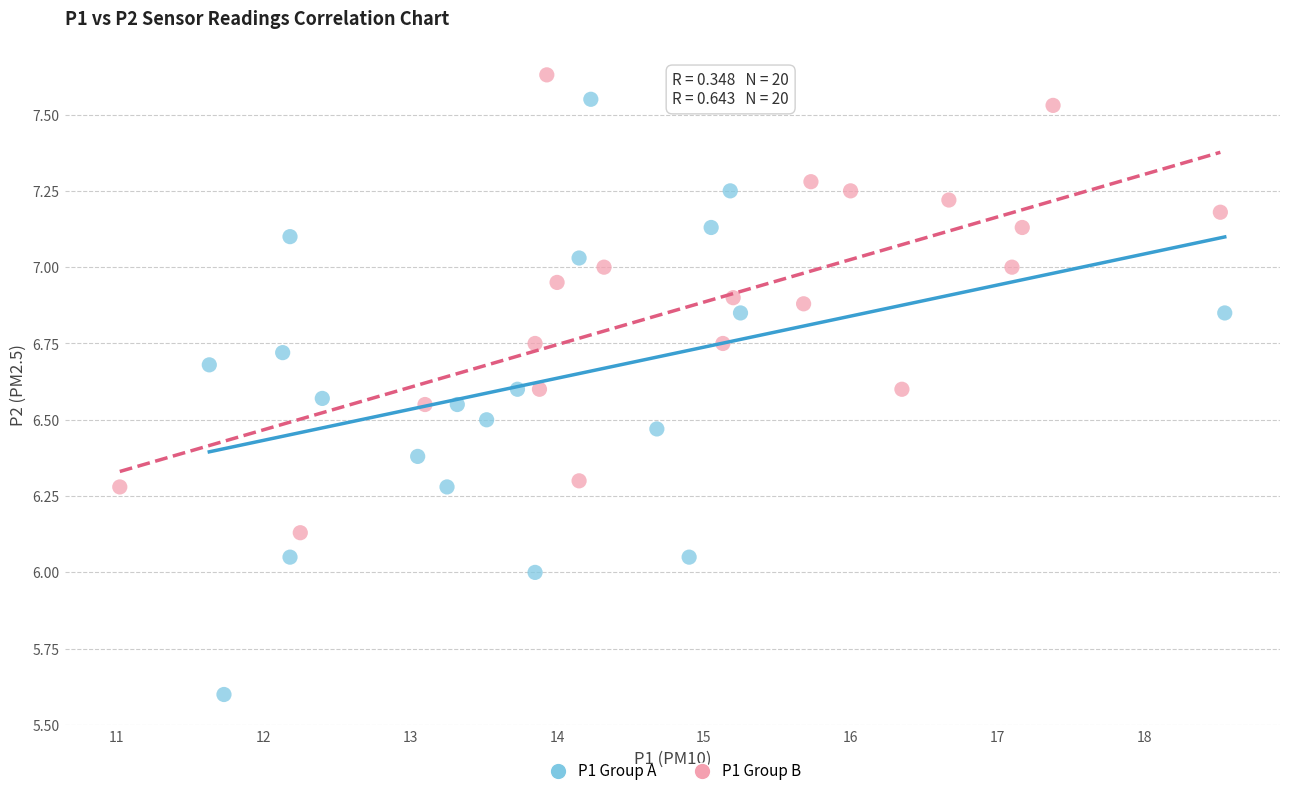

Which series reaches the minimum Y coordinate?

P1 Group A